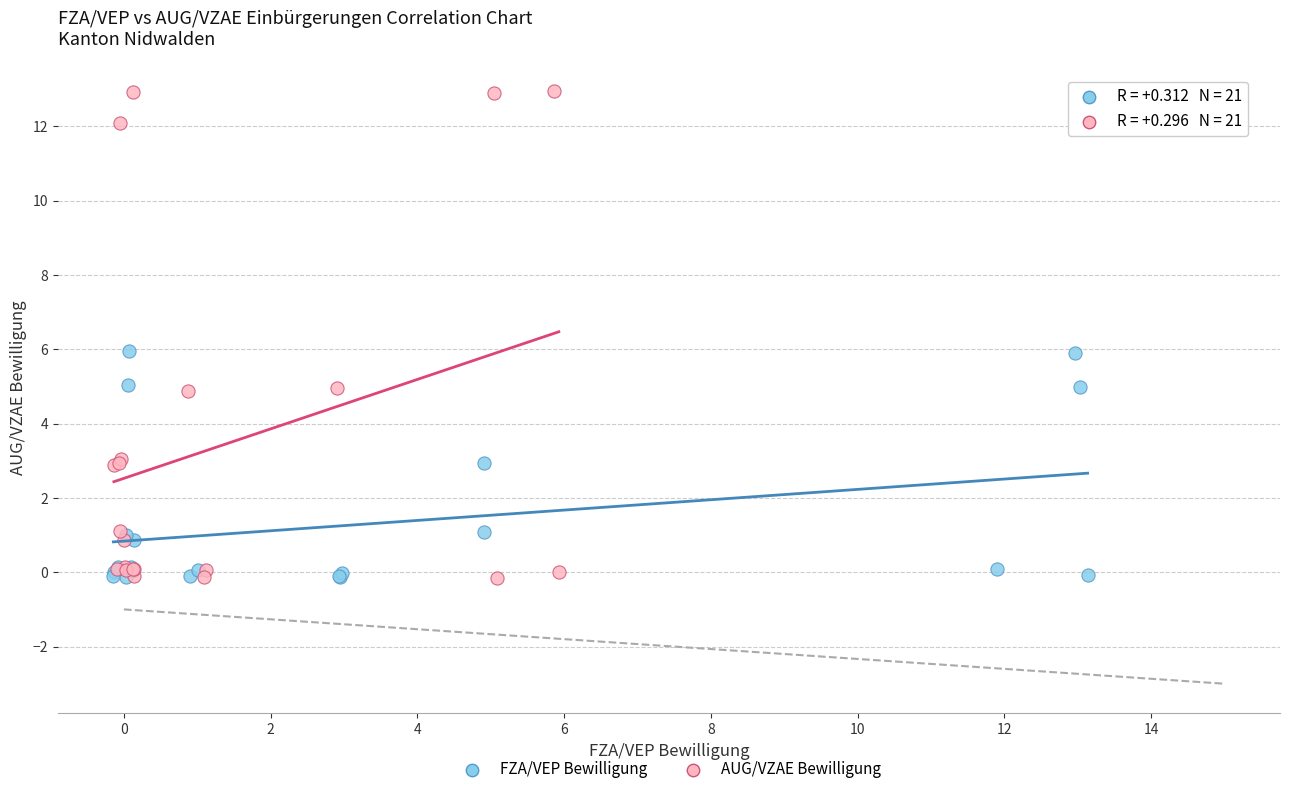

Which series has the widest spread of Y values?

AUG/VZAE Bewilligung